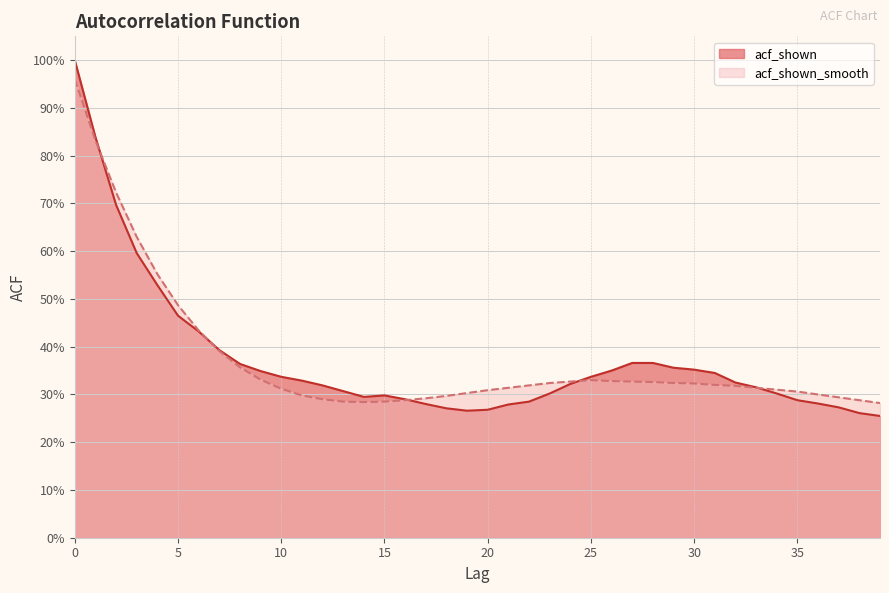

What value does the acf_shown series have at 5?

0.5